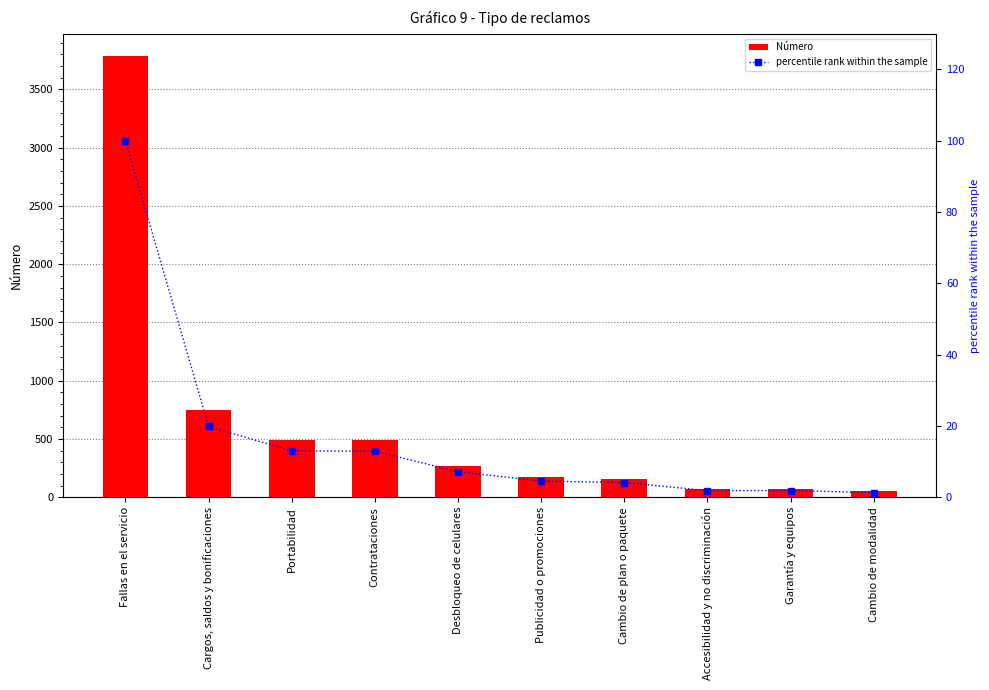

What are all the series names shown in the legend?

Número, percentile rank within the sample